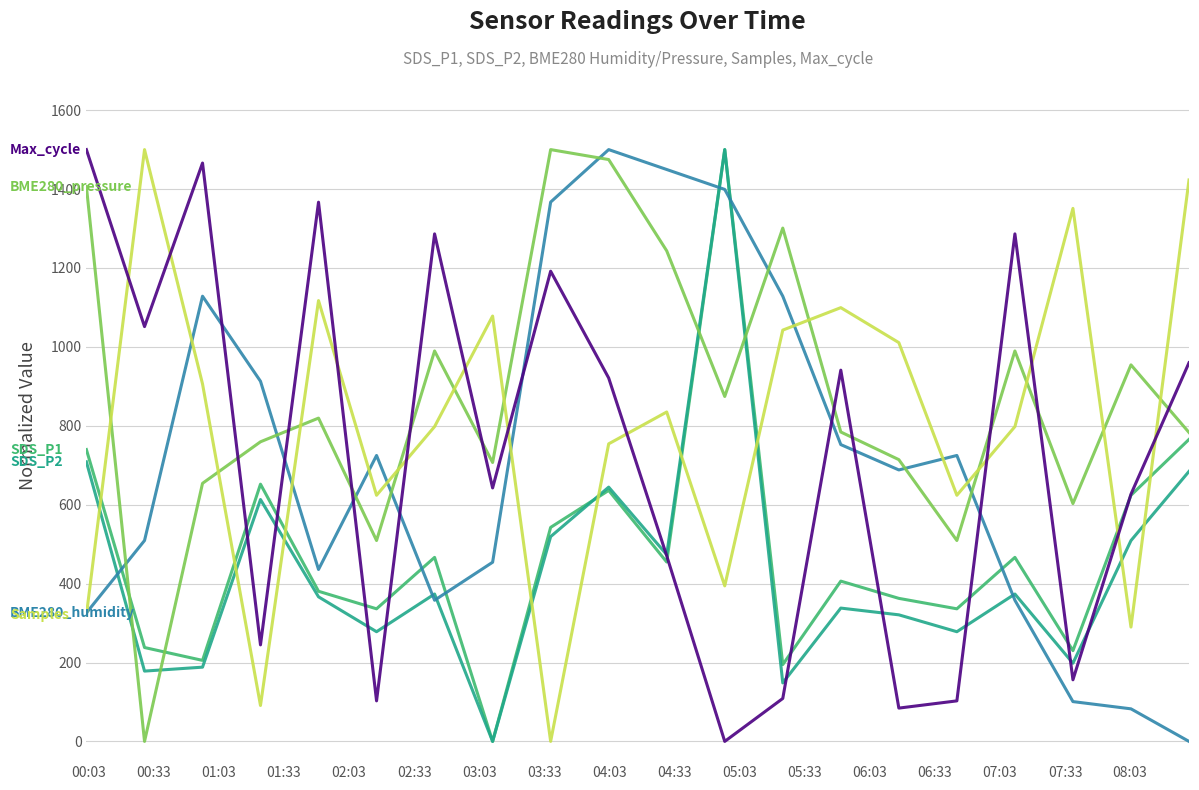

What is the maximum value shown in the chart?

1500.0